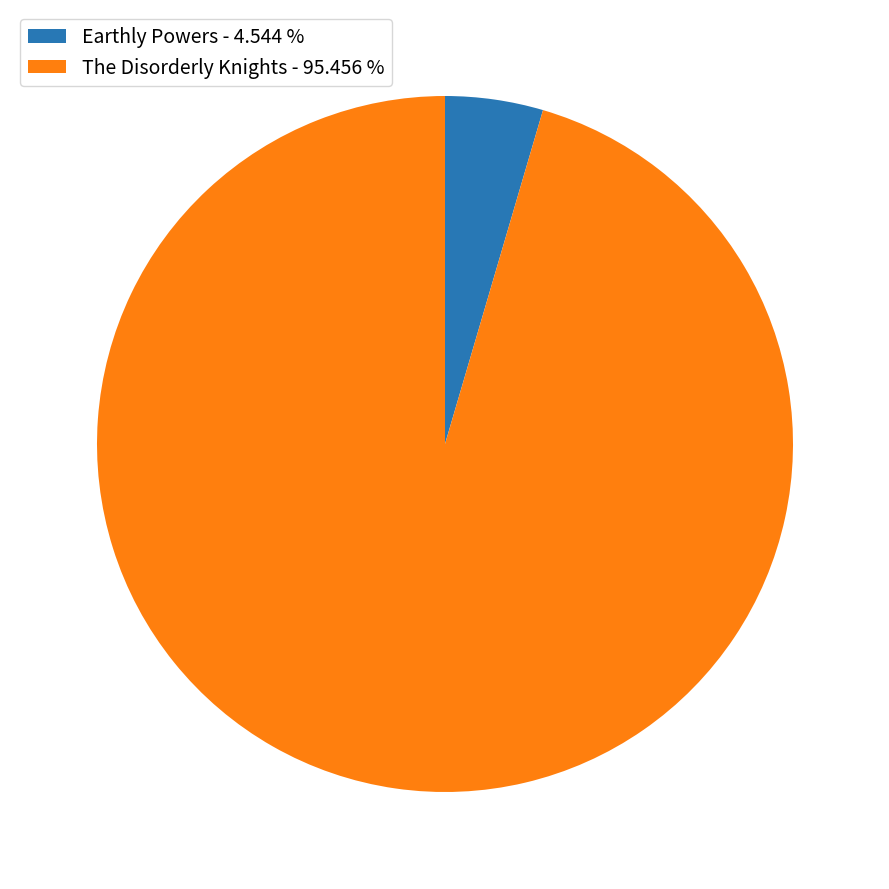

Which category has the biggest portion of the pie?

The Disorderly Knights - 95.456 %